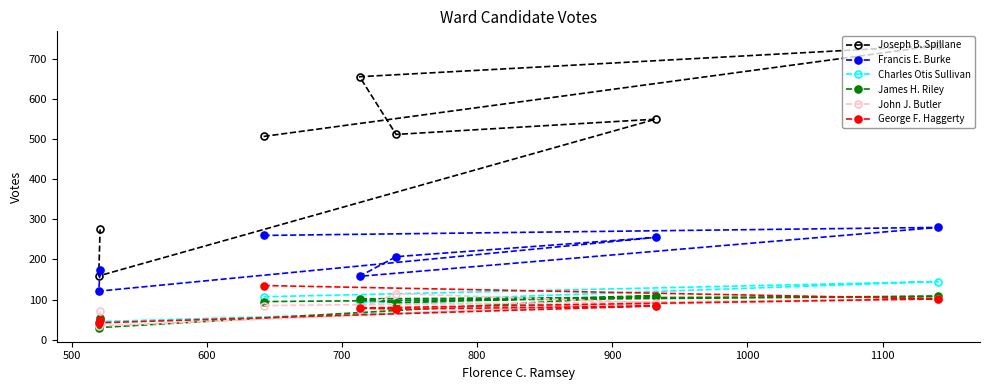

Which series has the largest range (max minus min)?

Joseph B. Spillane